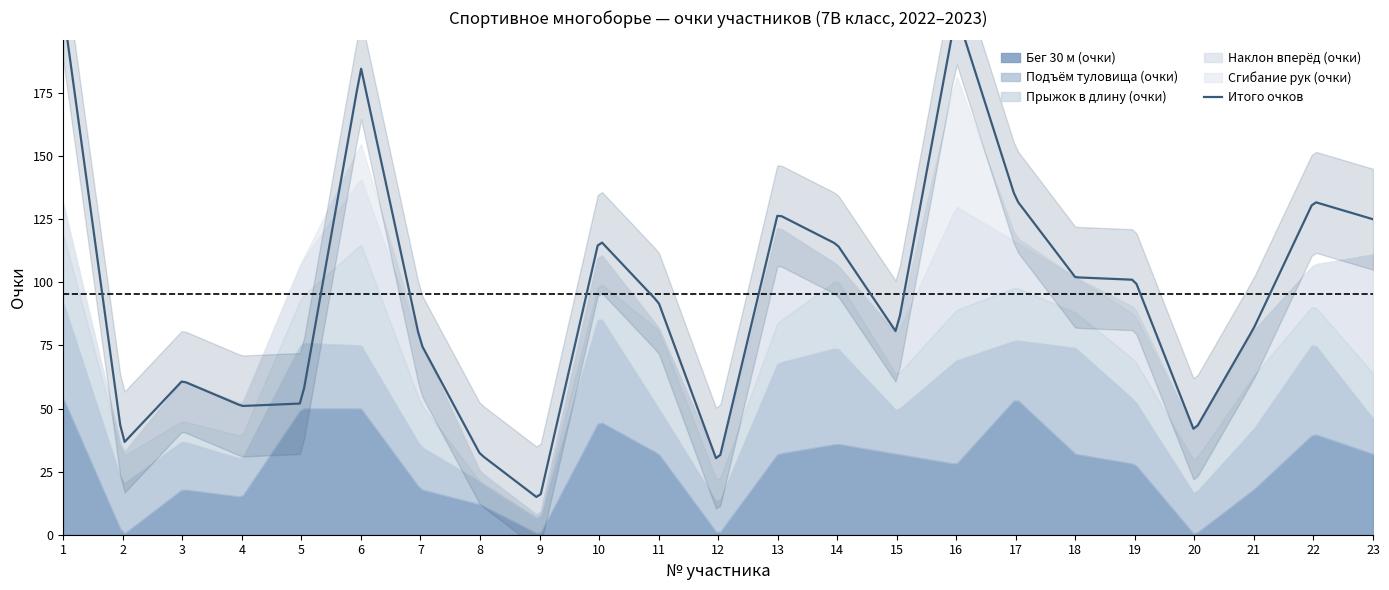

What value does the Прыжок в длину (очки) series have at 23, to the nearest 10?

20